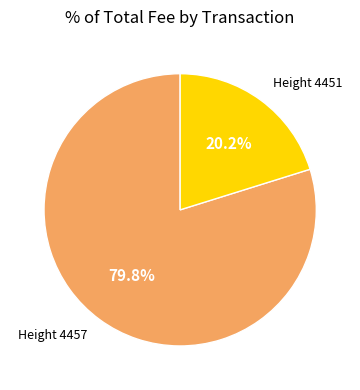

Is there a majority slice in this chart?

Yes